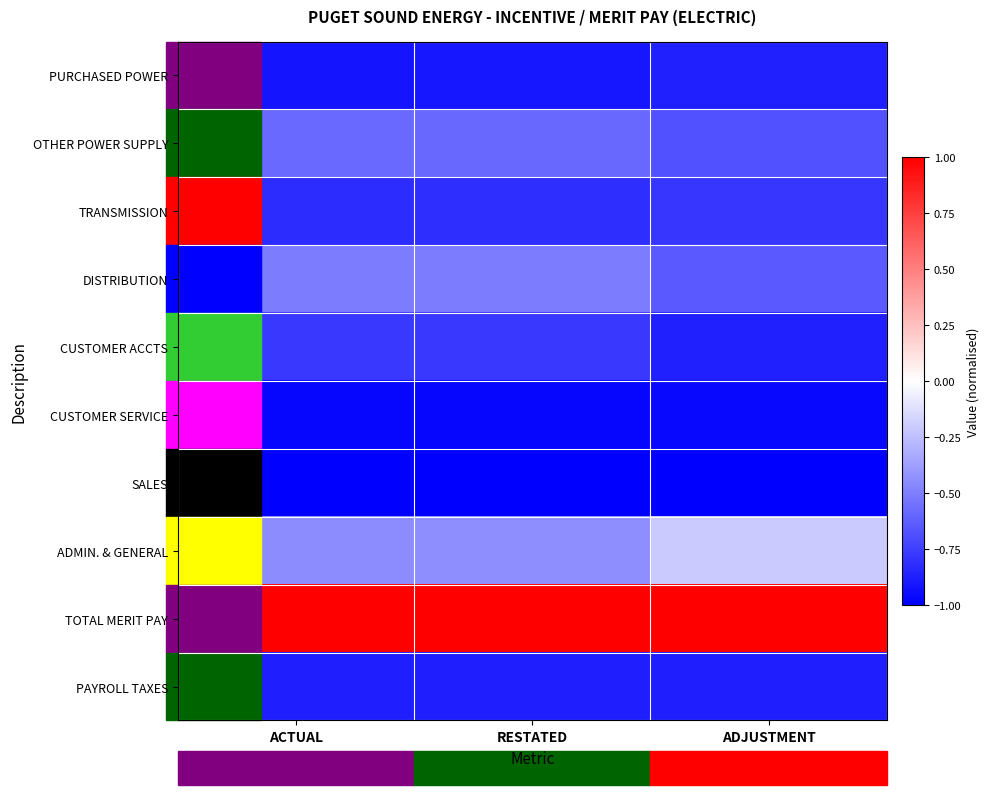

Between ACTUAL and ADJUSTMENT, which series saw the biggest shift?

ADMIN. & GENERAL